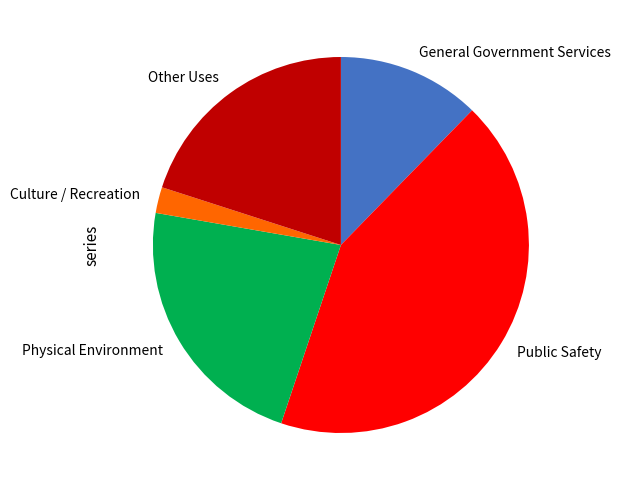

Rank the categories by value from highest to lowest.

Public Safety, Physical Environment, Other Uses, General Government Services, Culture / Recreation